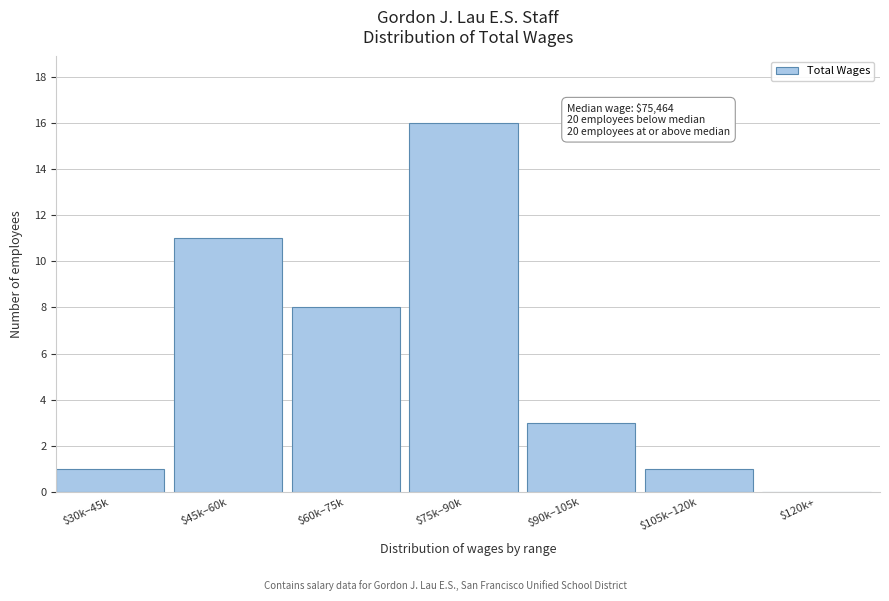

Read the value at $45k–60k, to the nearest 5.

10